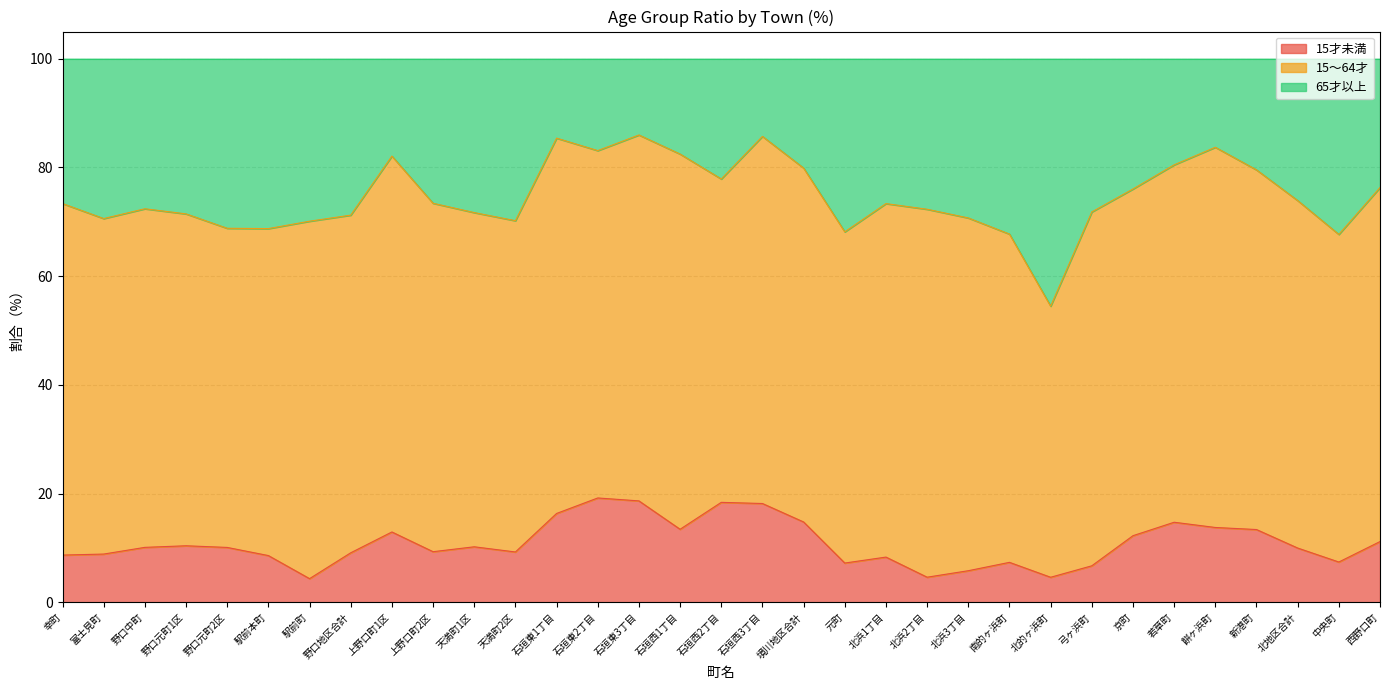

Is it true that 15才未満 equals 7.2 at 元町?

True